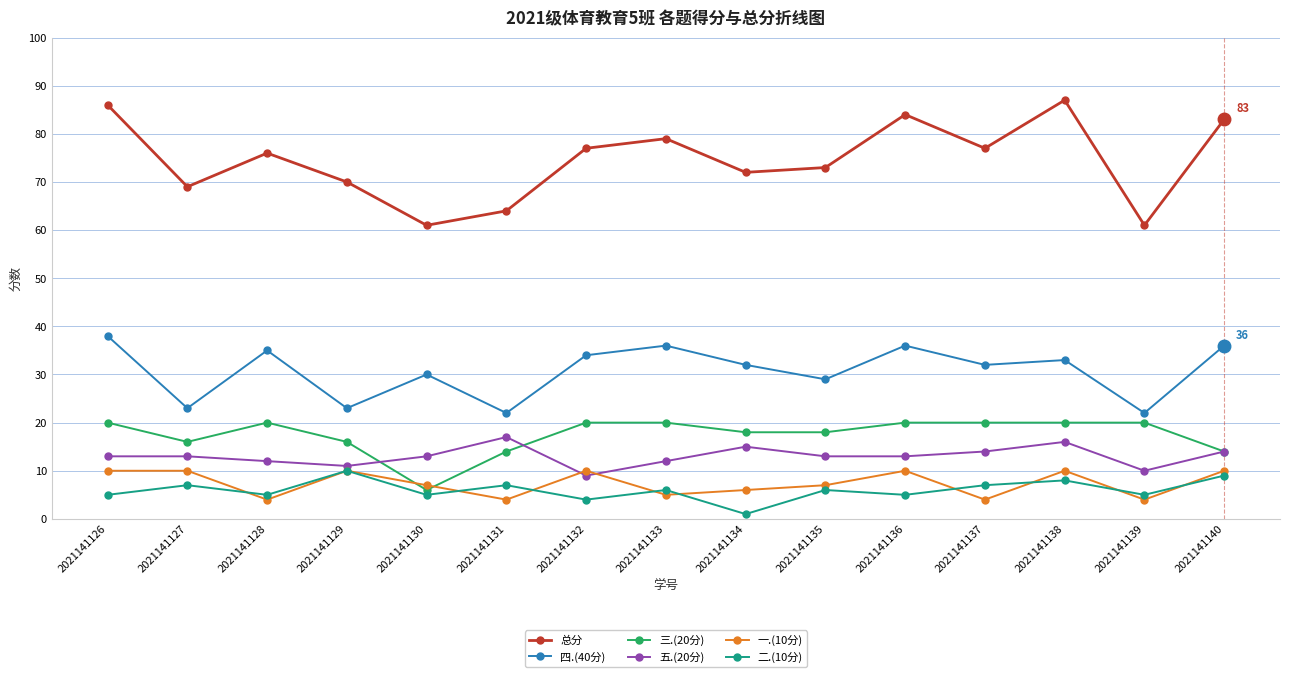

Is it true that 三.(20分) equals 20 at 2021141126?

True